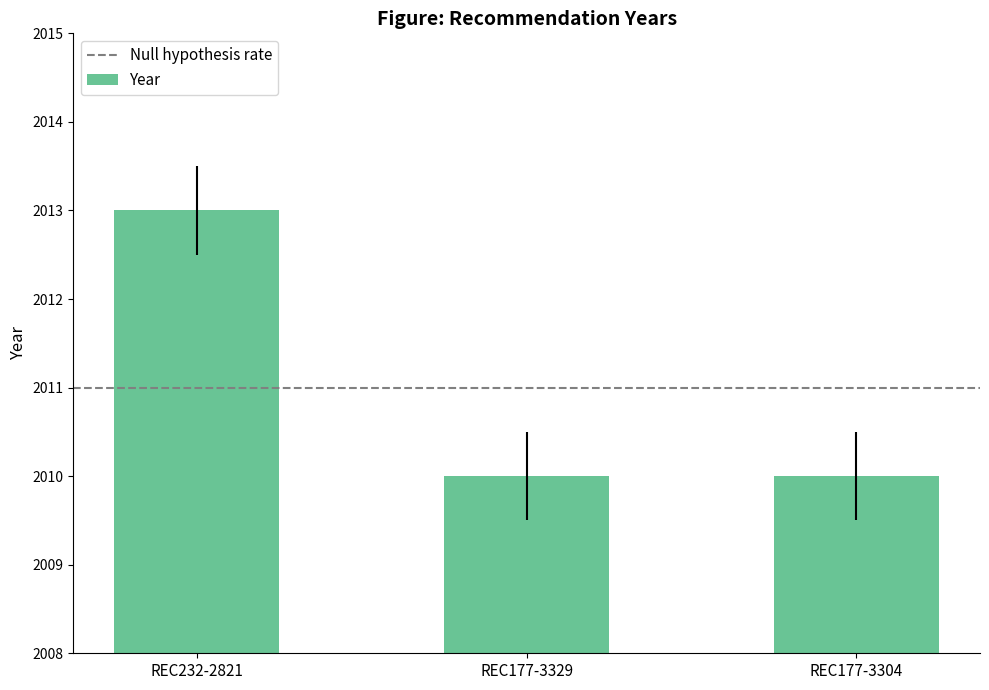

What is the average value?

2011